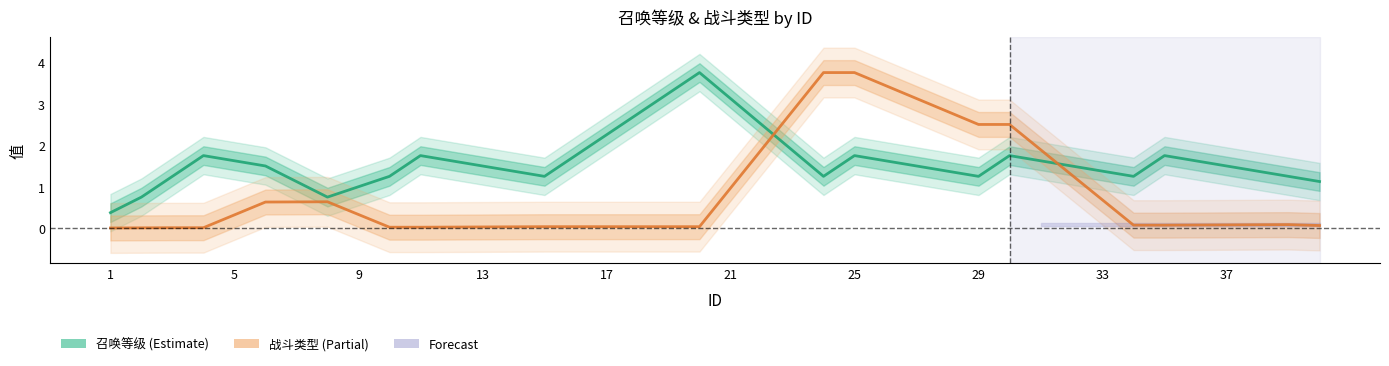

List the series in order of their peak value, highest first.

召唤等级, 战斗类型